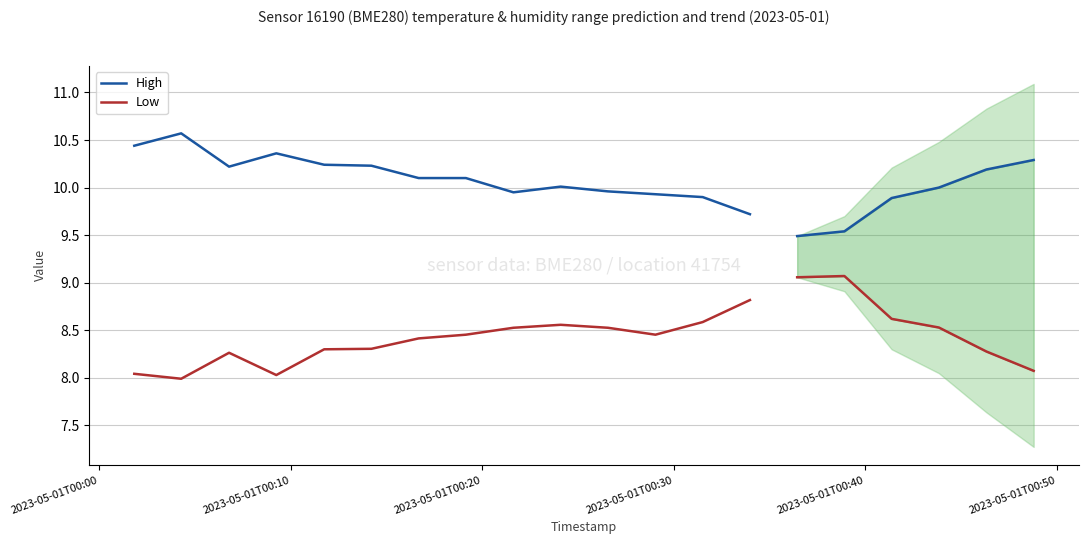

Does the chart display data point markers on the line(s)?

No